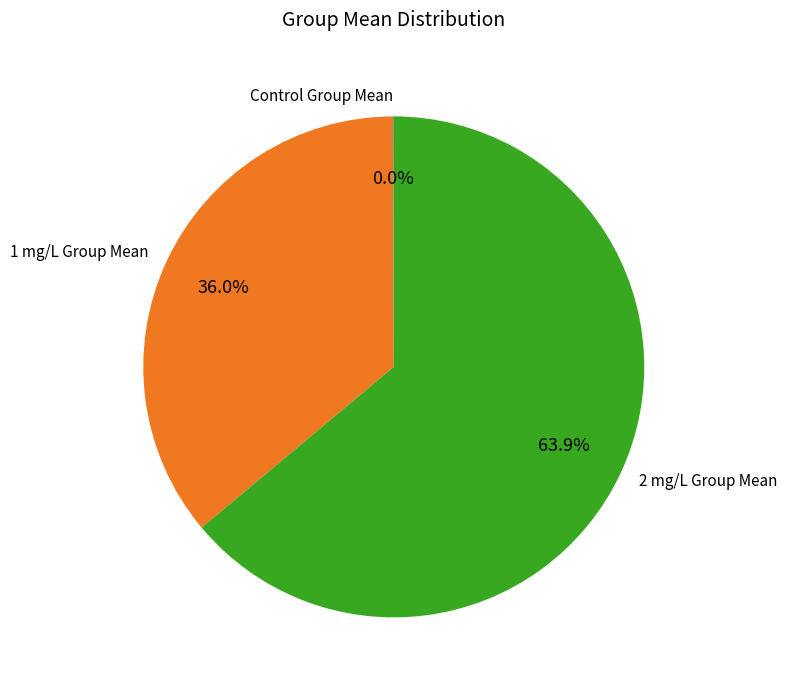

Does any single category account for the majority?

Yes